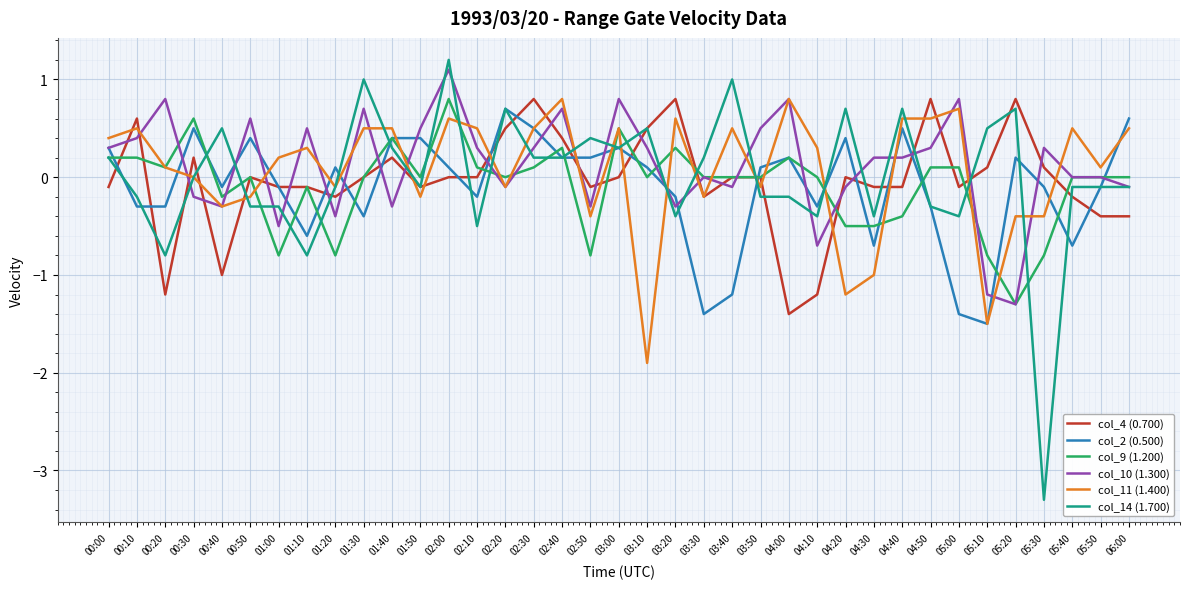

What is the difference between the highest and lowest values at 02:50?

1.2